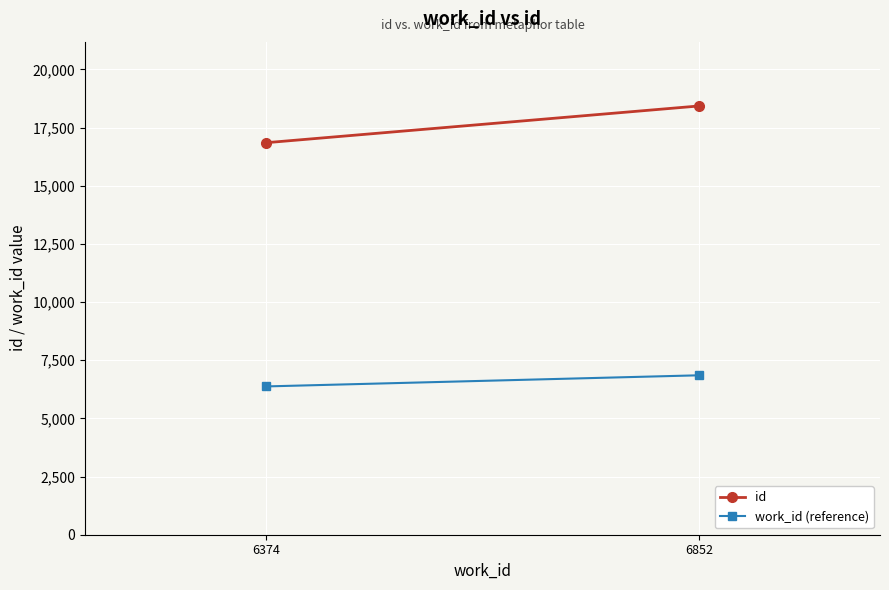

Reading left to right, what are all the values shown in this chart?

id: 6374=16849	6852=18428
work_id (reference): 6374=6374	6852=6852